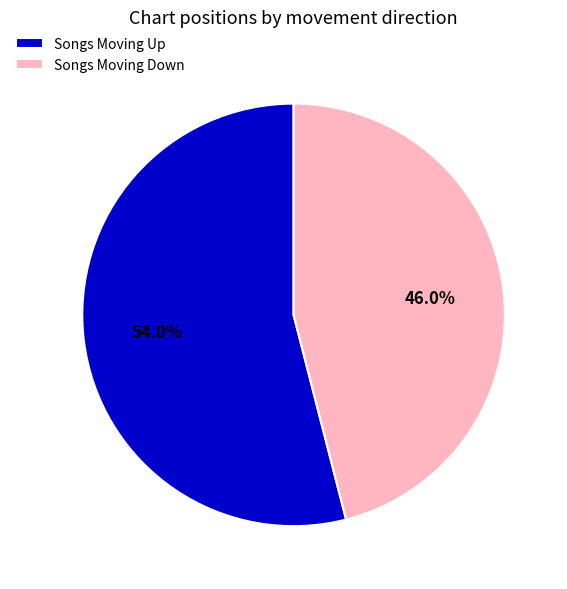

What is the largest slice in the pie chart?

Songs Moving Up